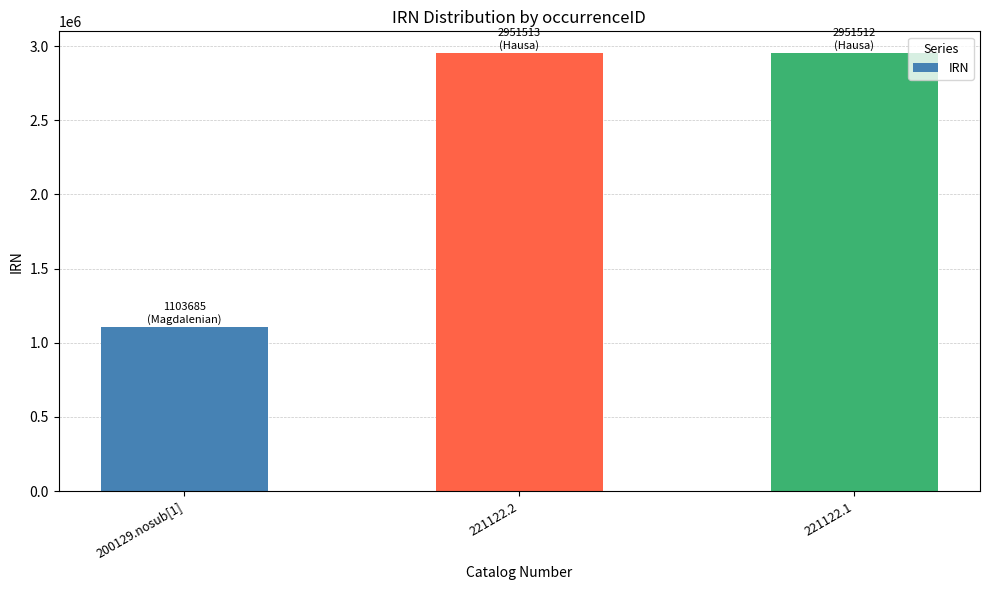

What is the smallest value displayed?

1103685